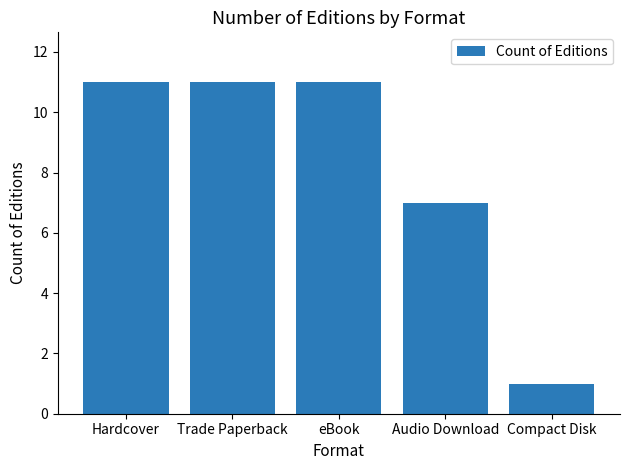

Reading right to left, transcribe all the data shown in this chart.

1	7	11	11	11